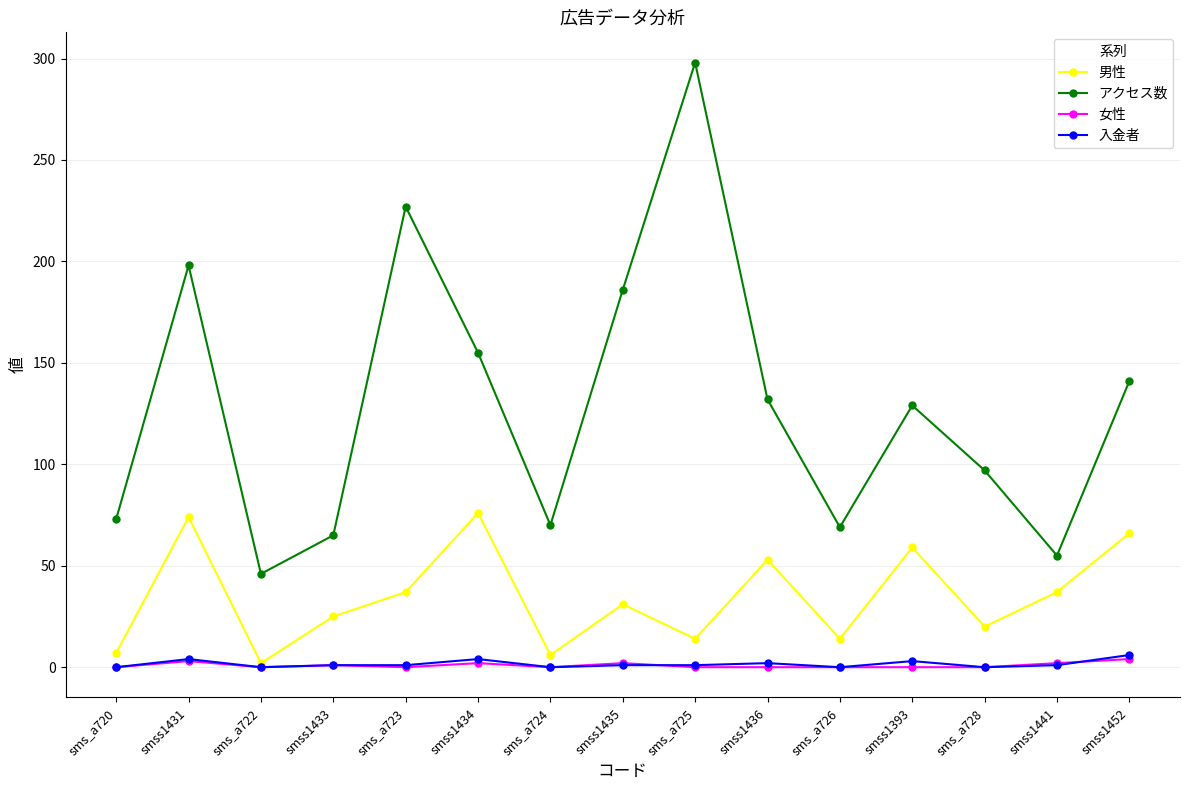

The value of 男性 at smss1435 is 46. True or false?

False